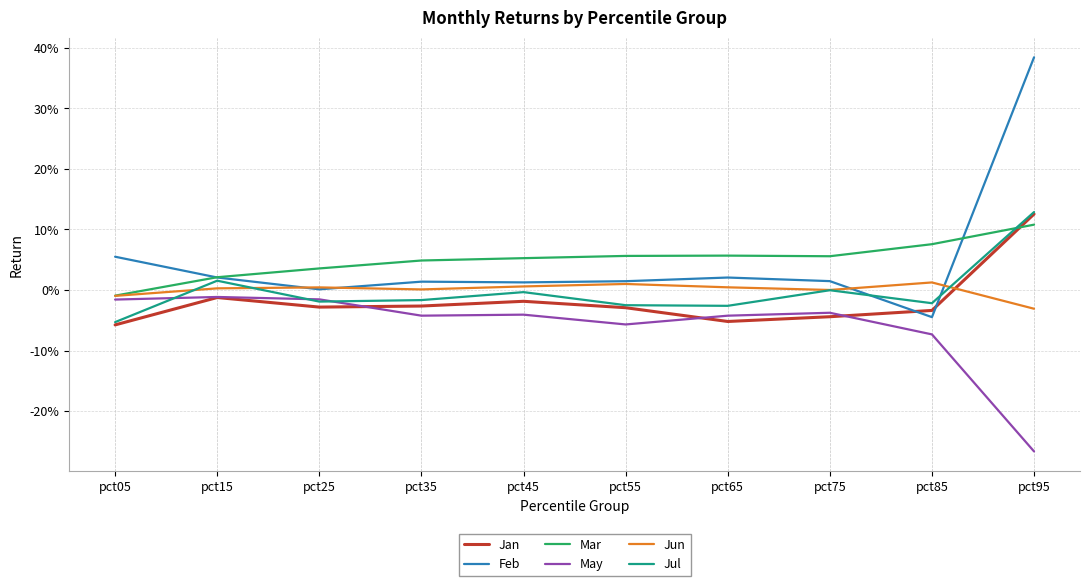

Read the Mar value at pct55.

0.1